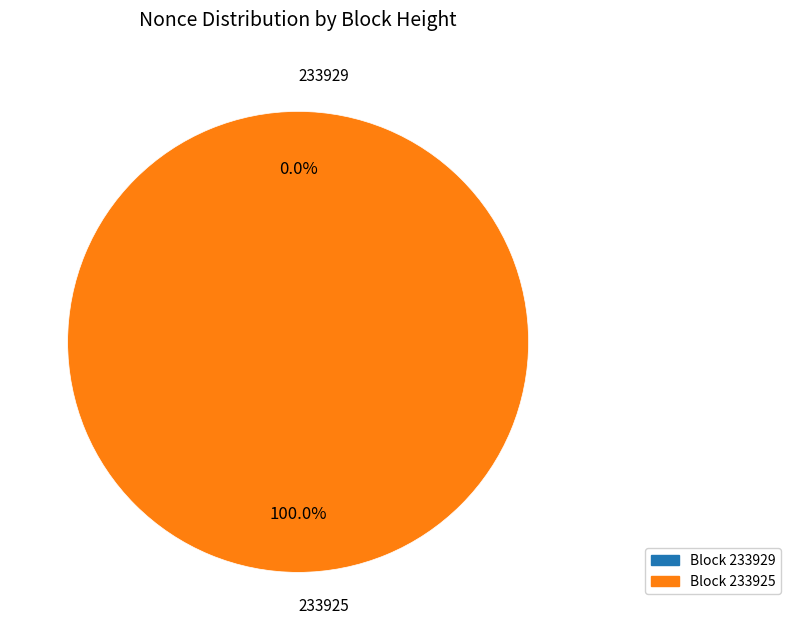

How many segments does this pie chart have?

2